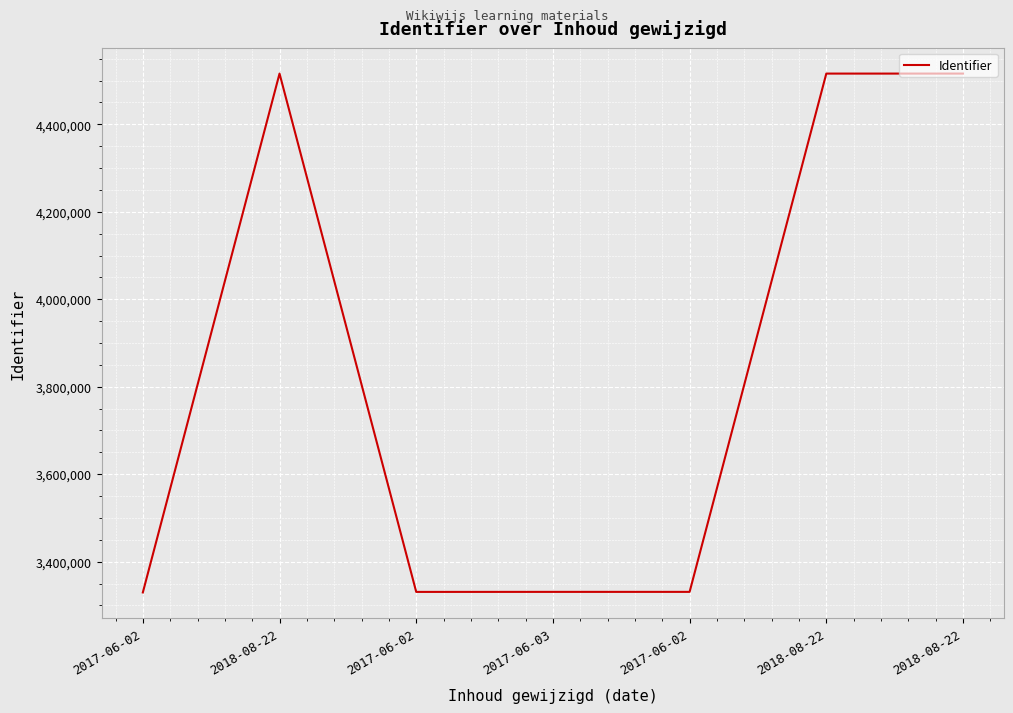

Reading right to left, what are all the values shown in this chart?

2018-08-22=4516013	2018-08-22=4515994	2017-06-02=3330881	2017-06-03=3330866	2017-06-02=3330798	2018-08-22=4516022	2017-06-02=3329520